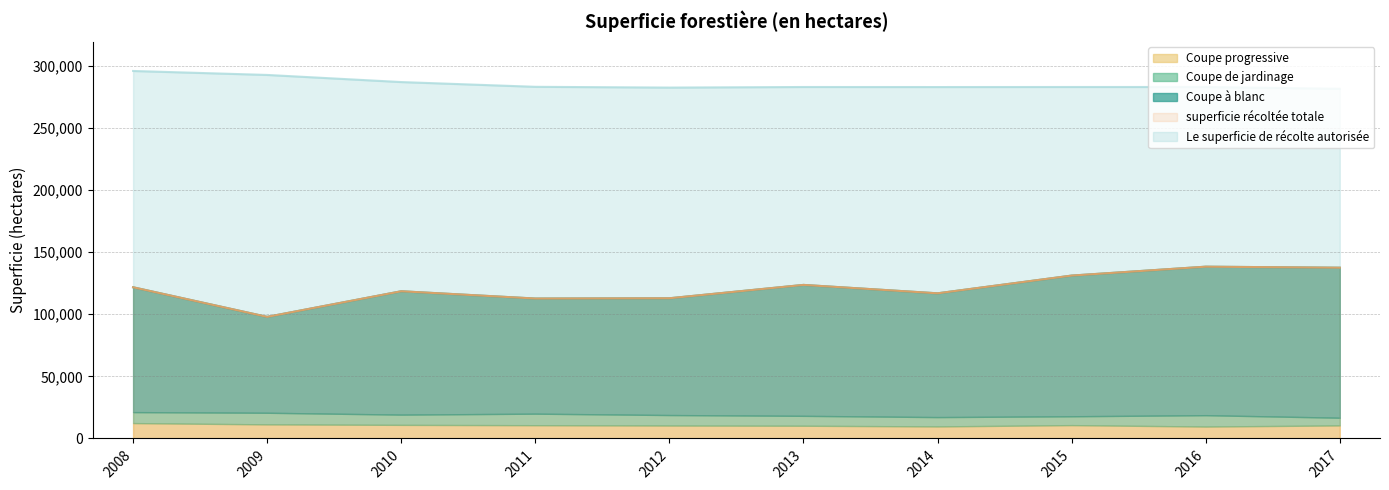

How many data points in superficie récoltée totale are above 121671?

4